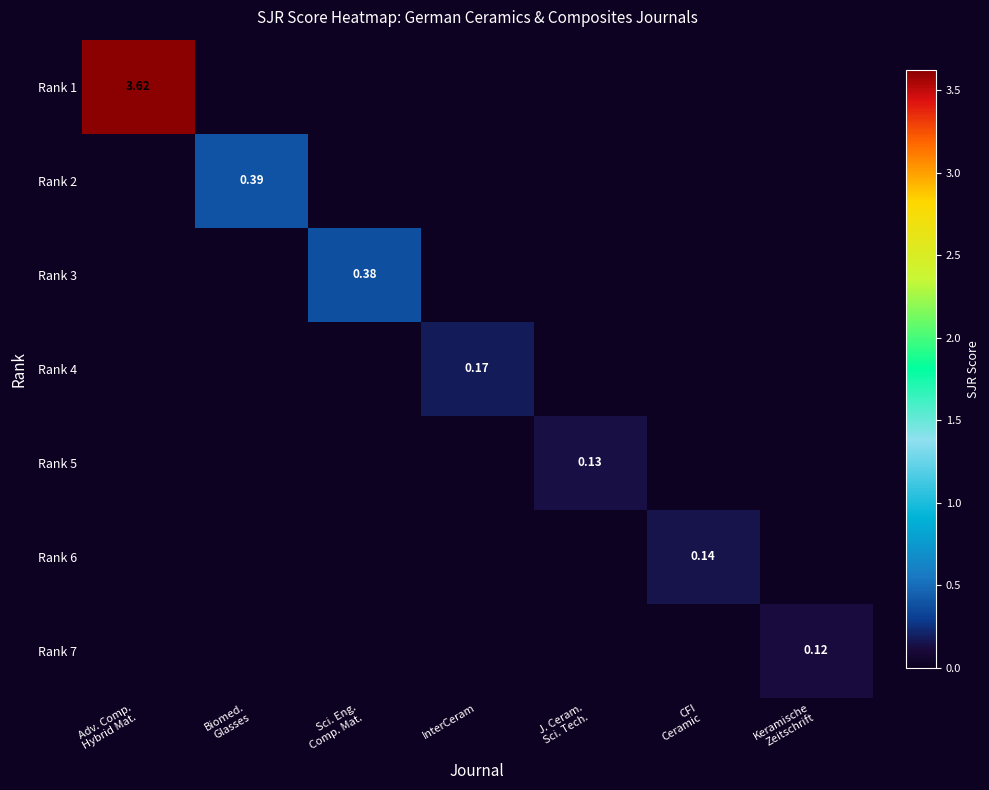

What is the spread (max minus min) of values at Biomed.
Glasses?

0.4